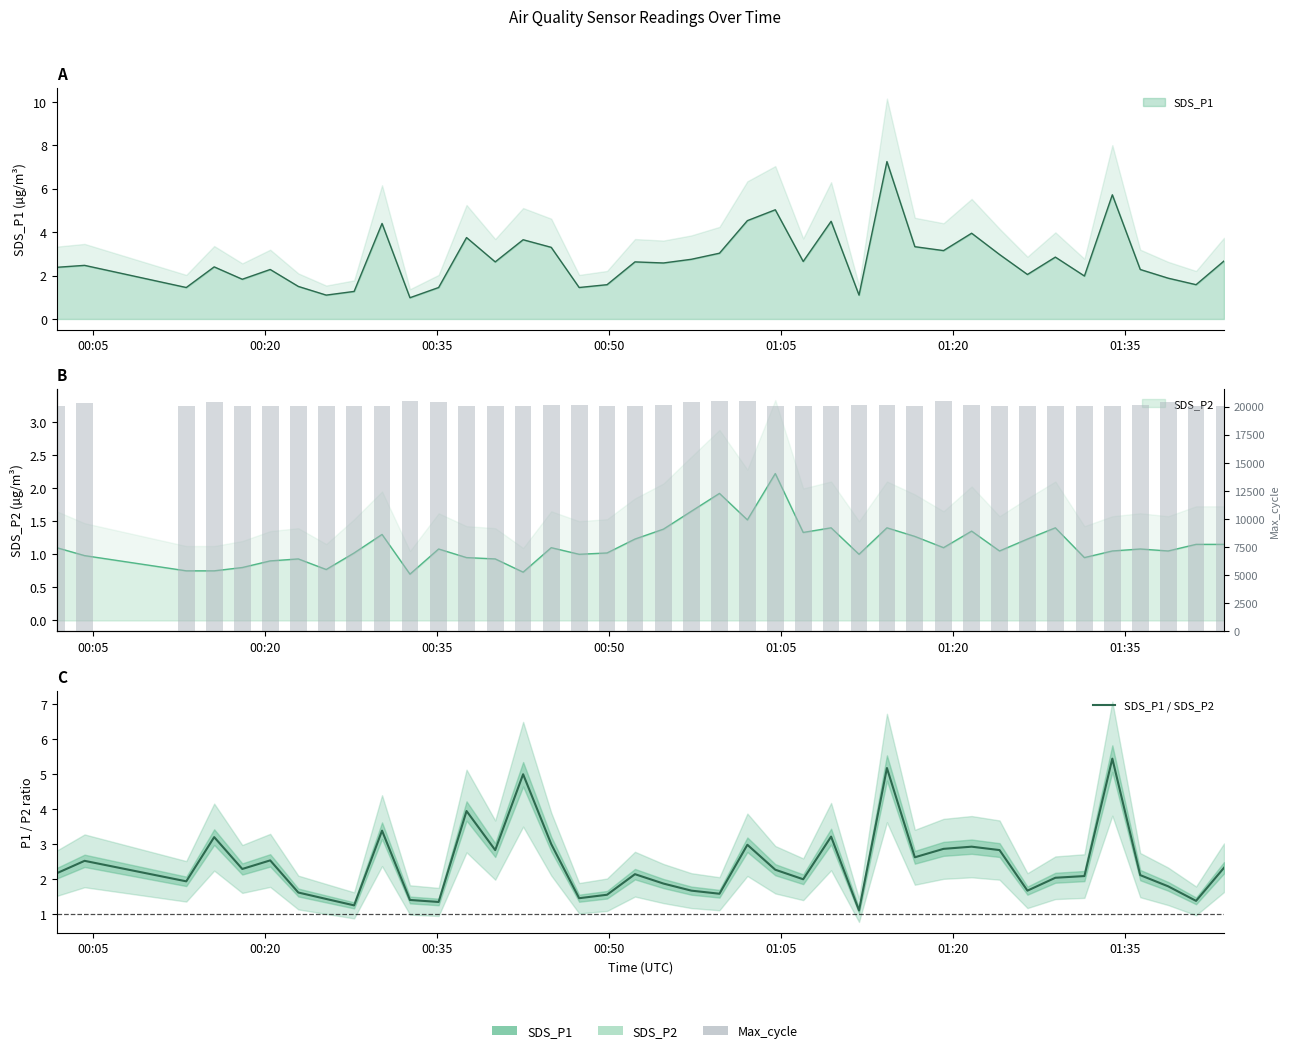

What is the value of the SDS_P1 / SDS_P2 bar at the 28th from the left?

5.2